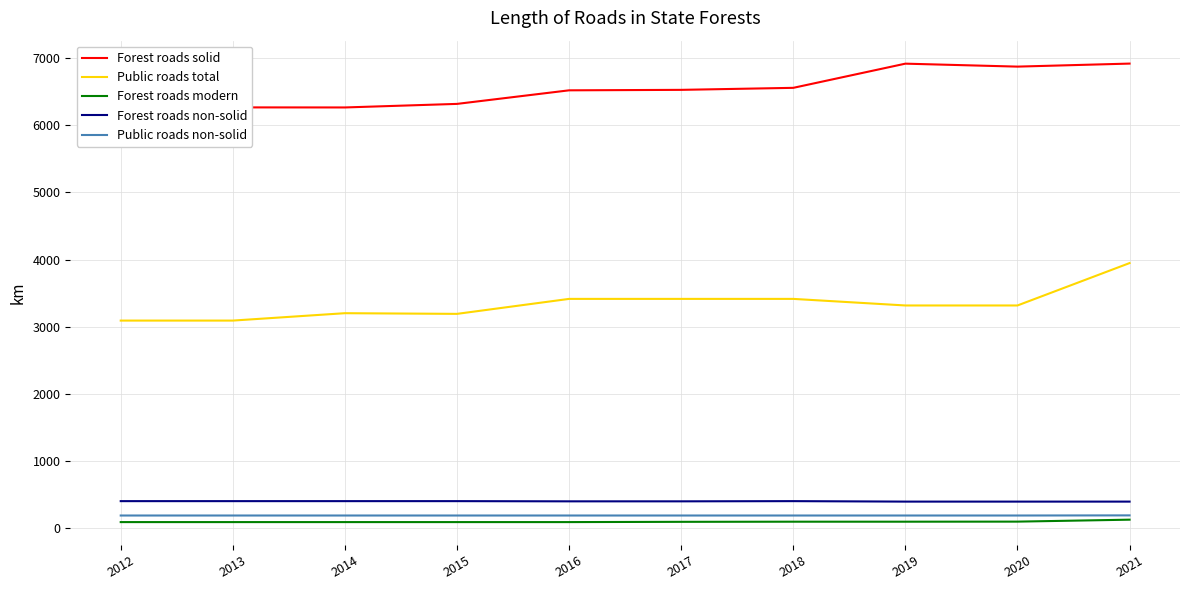

True or false: Public roads non-solid and Forest roads modern cross at least once.

False